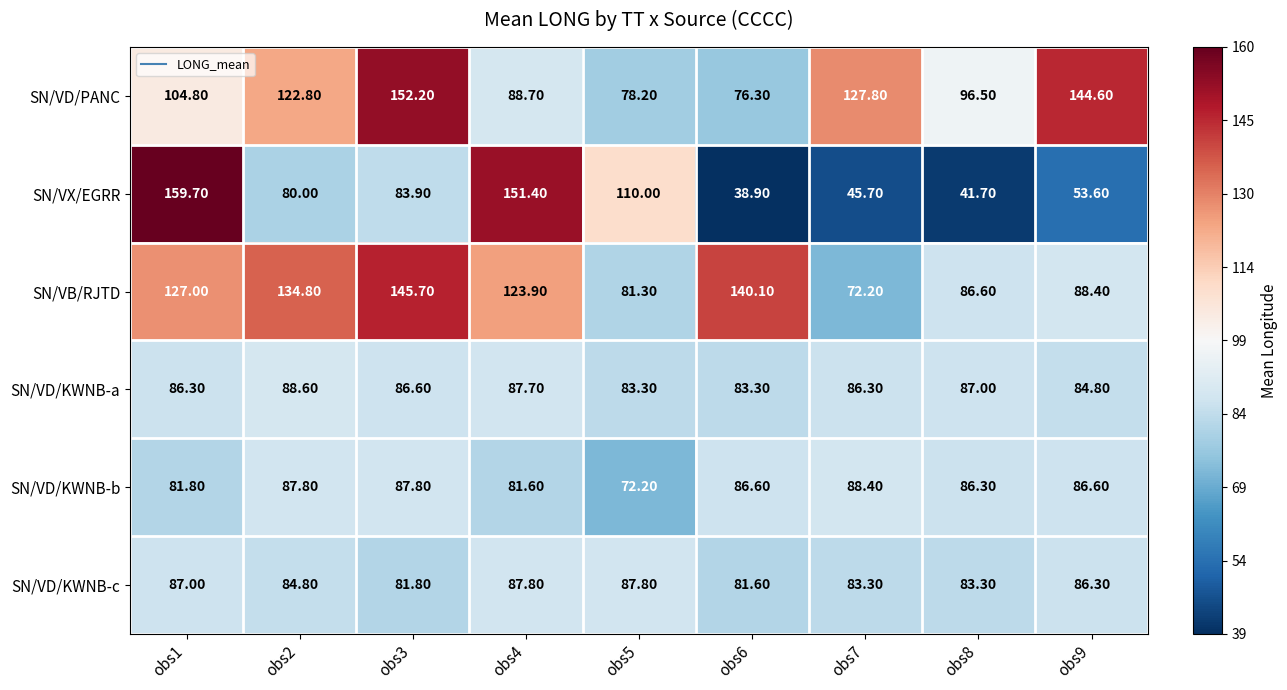

At obs8, list the series in order from smallest to largest.

SN/VX/EGRR, SN/VD/KWNB-c, SN/VD/KWNB-b, SN/VB/RJTD, SN/VD/KWNB-a, SN/VD/PANC